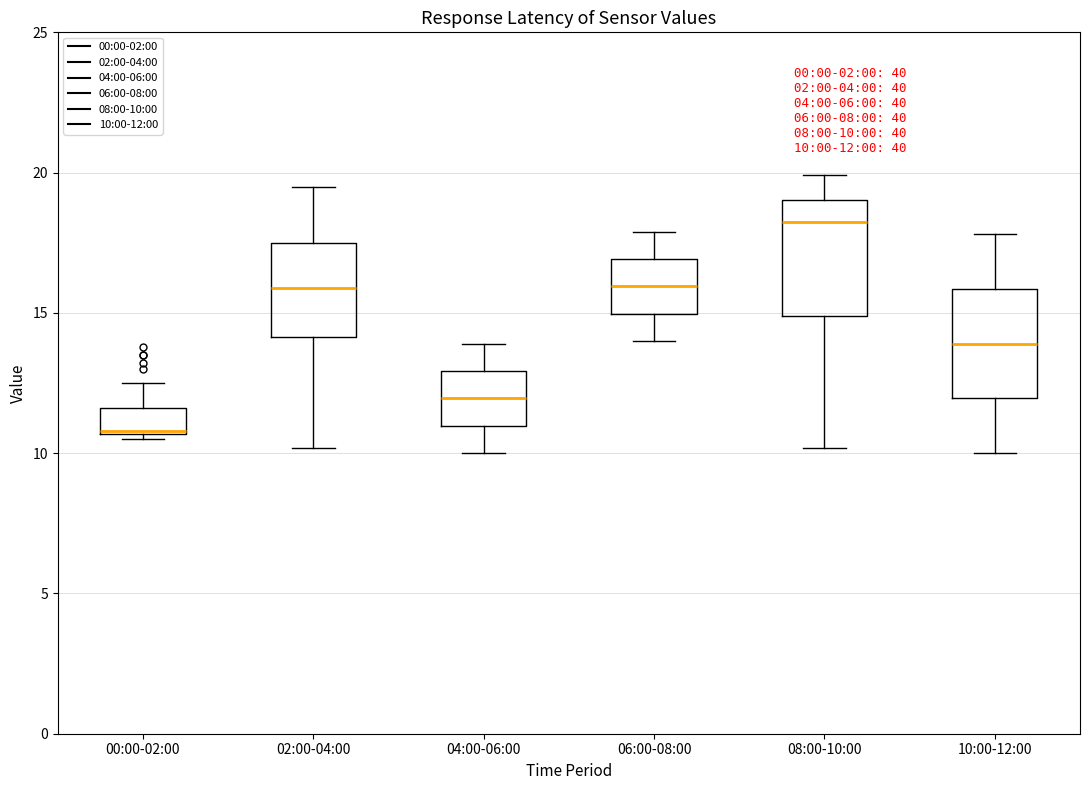

Which box has the highest median line?

08:00-10:00